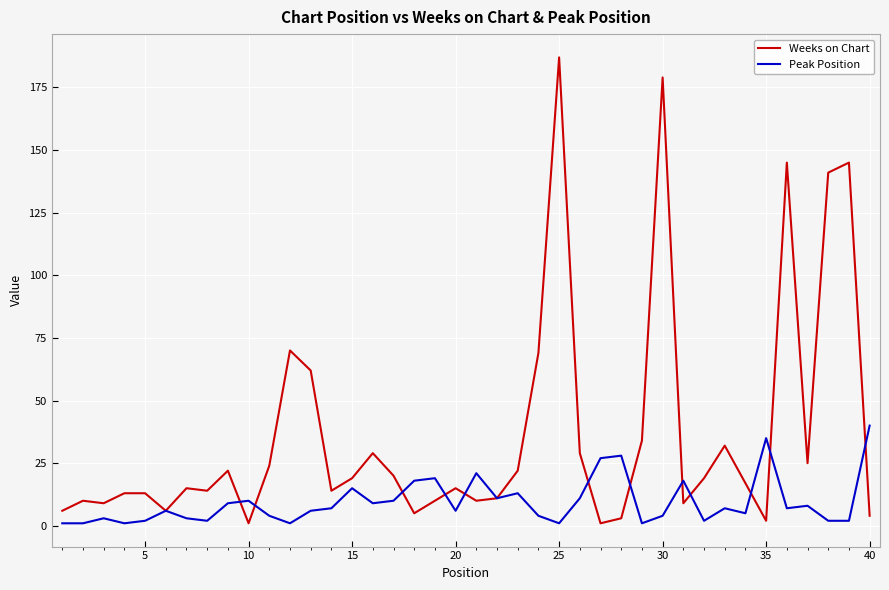

What is the maximum value for Peak Position?

40